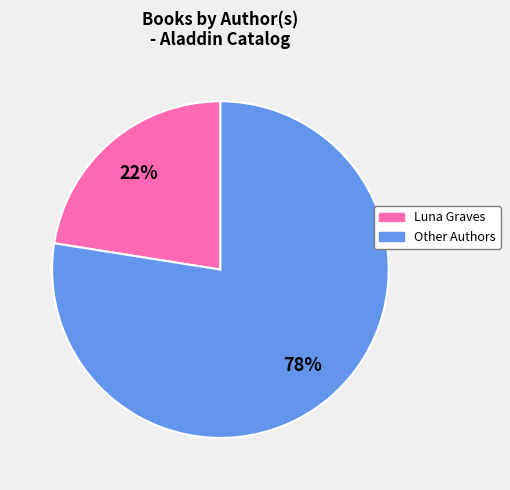

Is there a majority slice in this chart?

Yes